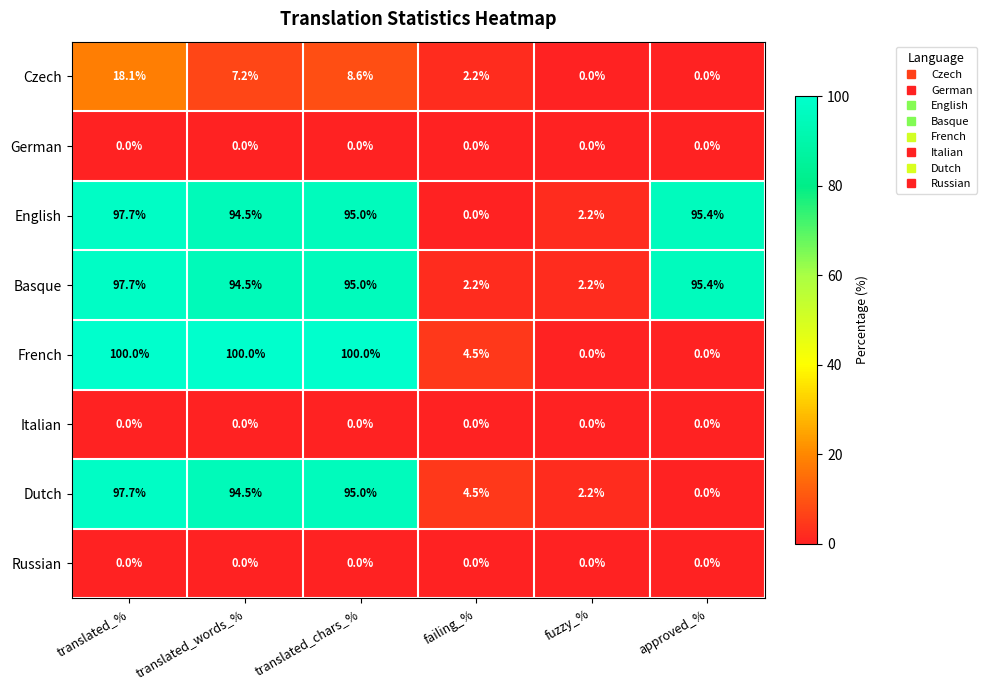

What is the maximum value for Czech?

18.1